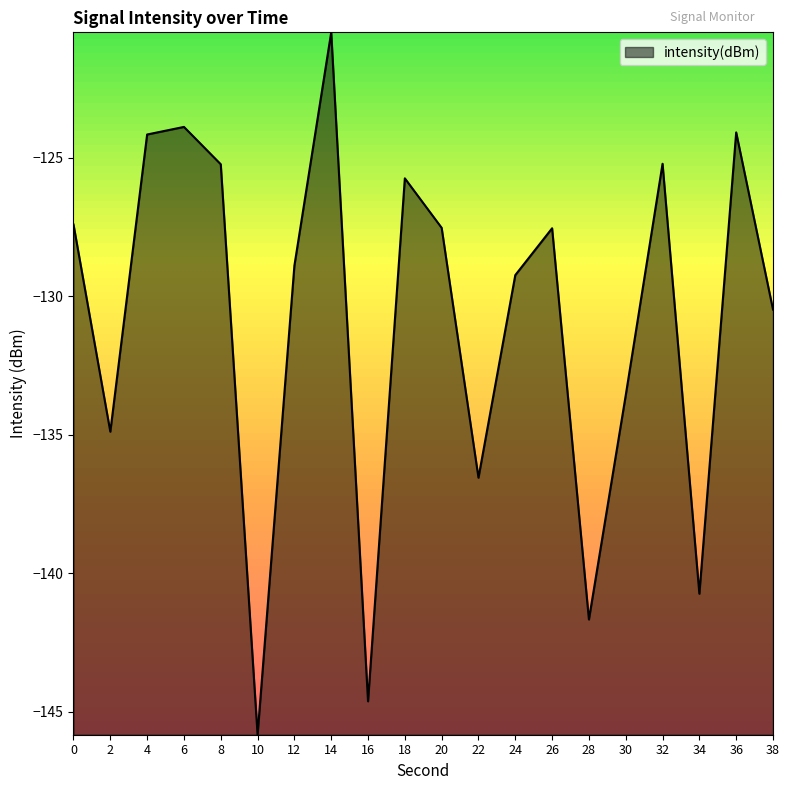

Which category has the lowest value across all series?

10